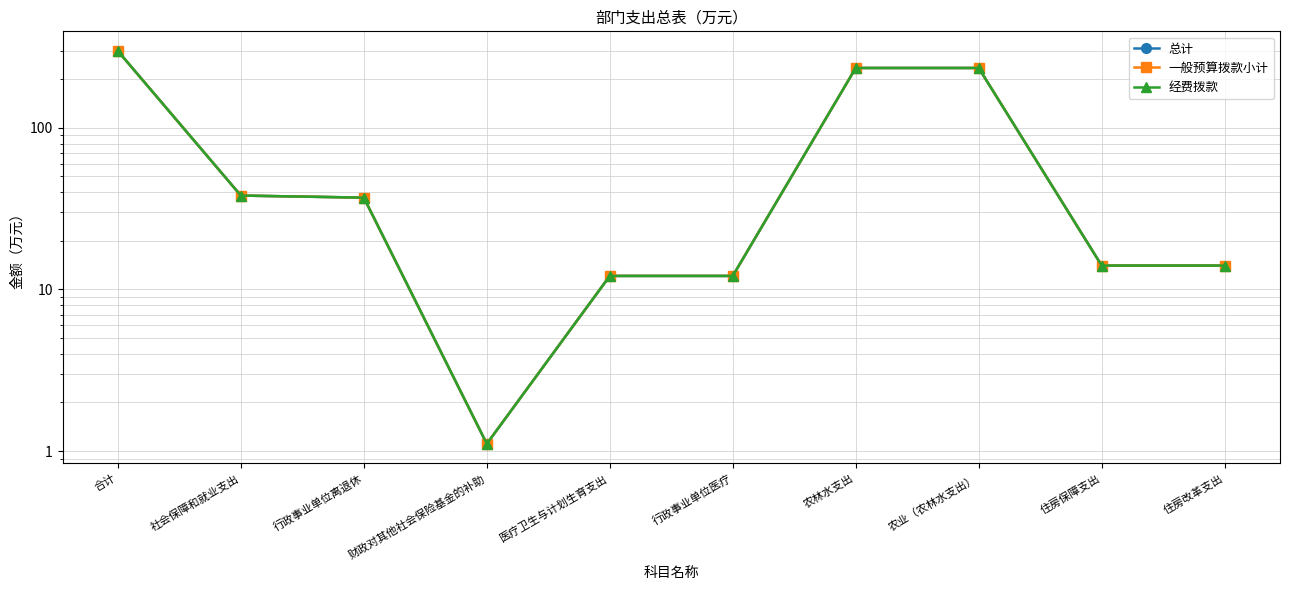

Read the 经费拨款 value at 社会保障和就业支出.

38.1